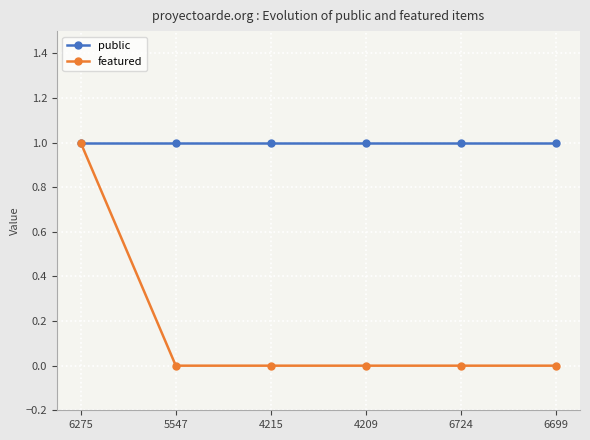

At which category is the sum across all series the highest?

6275